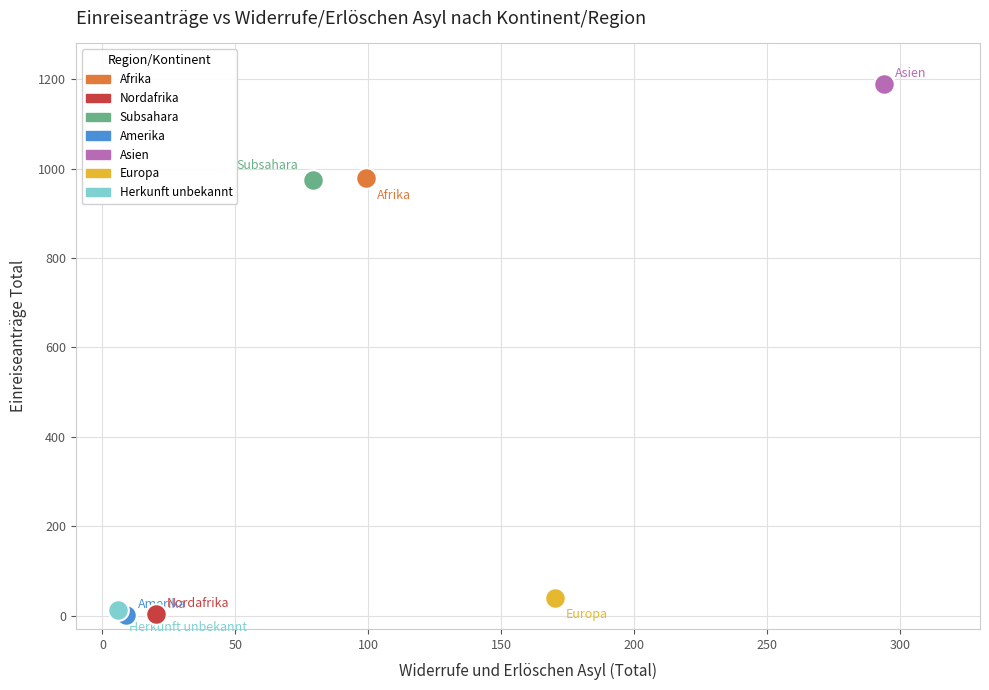

What are all the series names shown in the legend?

Afrika, Nordafrika, Subsahara, Amerika, Asien, Europa, Herkunft unbekannt